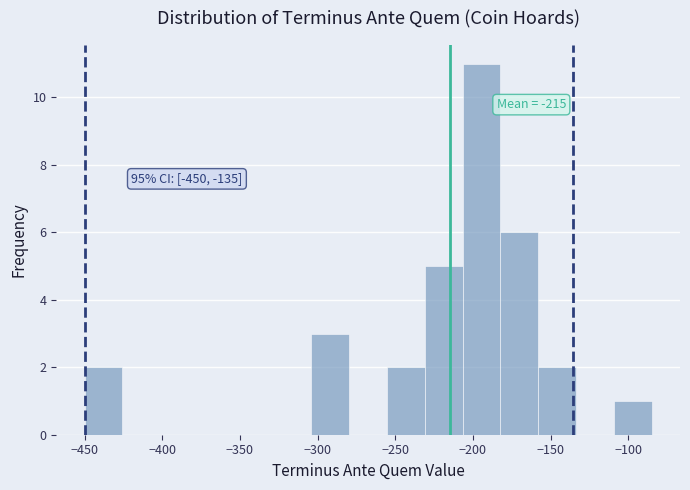

Over which range of the x-axis is the bar tallest?

-205 to -180